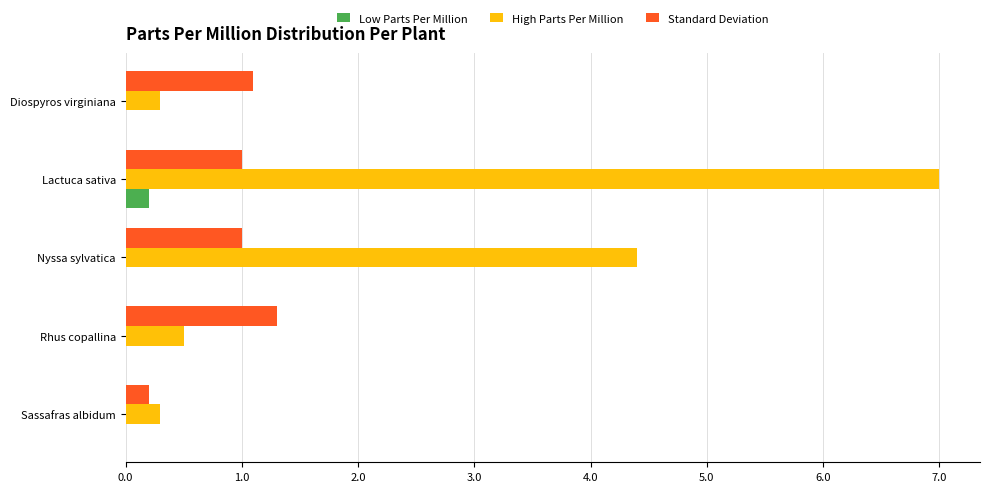

What is the sum of all High Parts Per Million values?

12.5